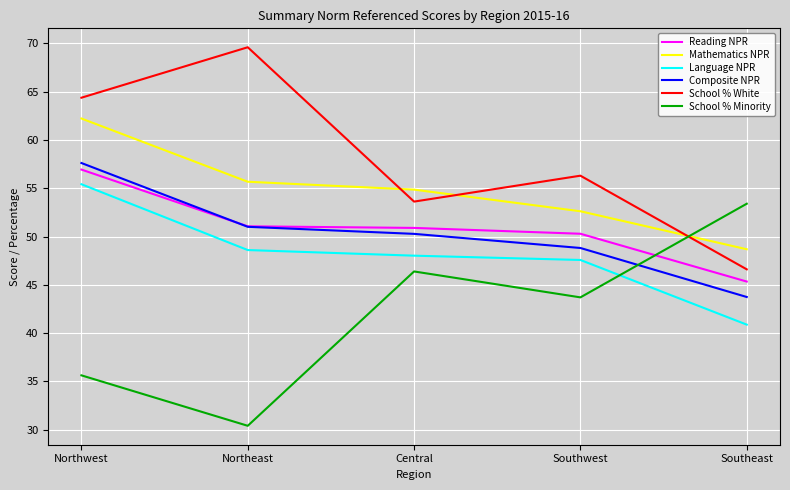

Read the Mathematics NPR value at Southwest.

52.6